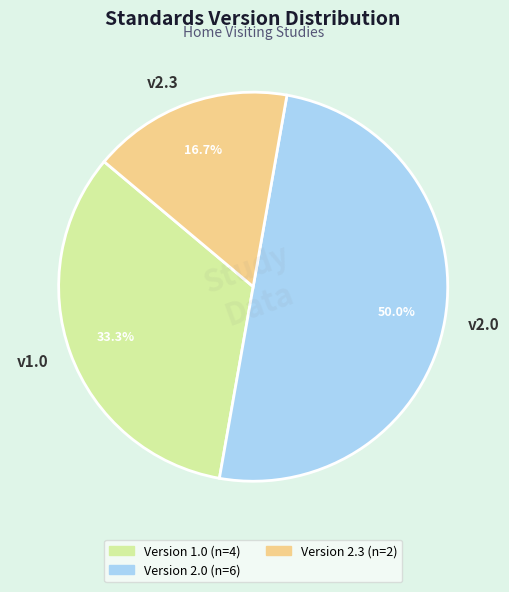

What portion of the pie excludes v1.0?

66.7%